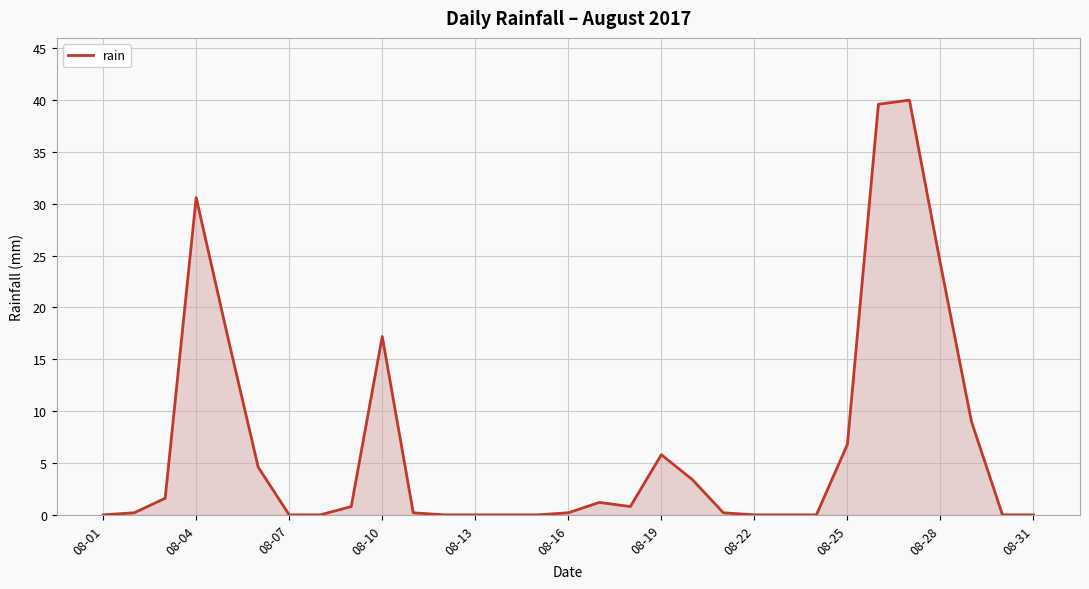

What is the maximum value shown in the chart?

40.0